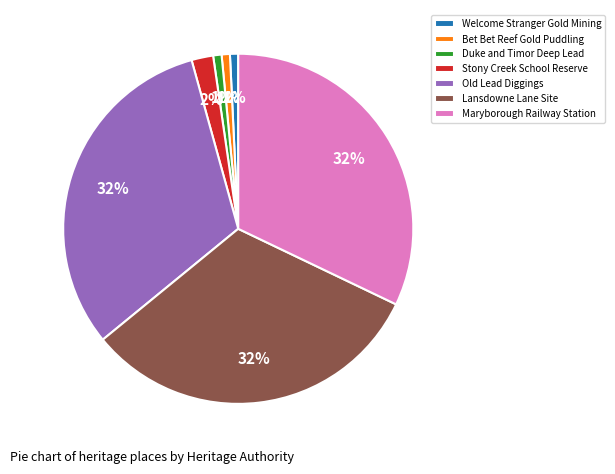

Between Stony Creek School Reserve and Welcome Stranger Gold Mining, which is larger?

Stony Creek School Reserve